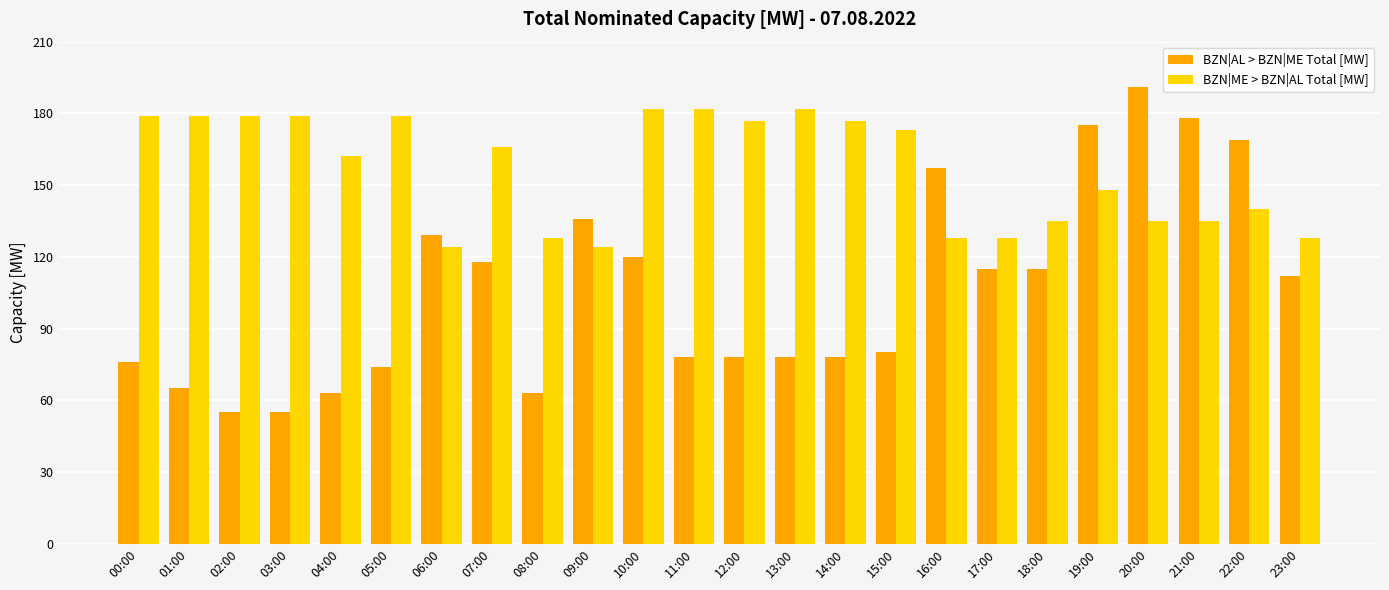

Reading left to right, transcribe all the data shown in this chart.

BZN|AL > BZN|ME Total [MW]: 00:00=76	01:00=65	02:00=55	03:00=55	04:00=63	05:00=74	06:00=129	07:00=118	08:00=63	09:00=136	10:00=120	11:00=78	12:00=78	13:00=78	14:00=78	15:00=80	16:00=157	17:00=115	18:00=115	19:00=175	20:00=191	21:00=178	22:00=169	23:00=112
BZN|ME > BZN|AL Total [MW]: 00:00=179	01:00=179	02:00=179	03:00=179	04:00=162	05:00=179	06:00=124	07:00=166	08:00=128	09:00=124	10:00=182	11:00=182	12:00=177	13:00=182	14:00=177	15:00=173	16:00=128	17:00=128	18:00=135	19:00=148	20:00=135	21:00=135	22:00=140	23:00=128